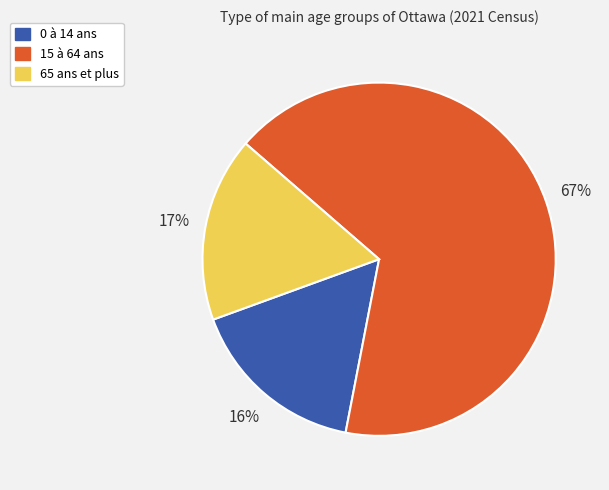

Rank the categories by value from highest to lowest.

15 à 64 ans, 65 ans et plus, 0 à 14 ans